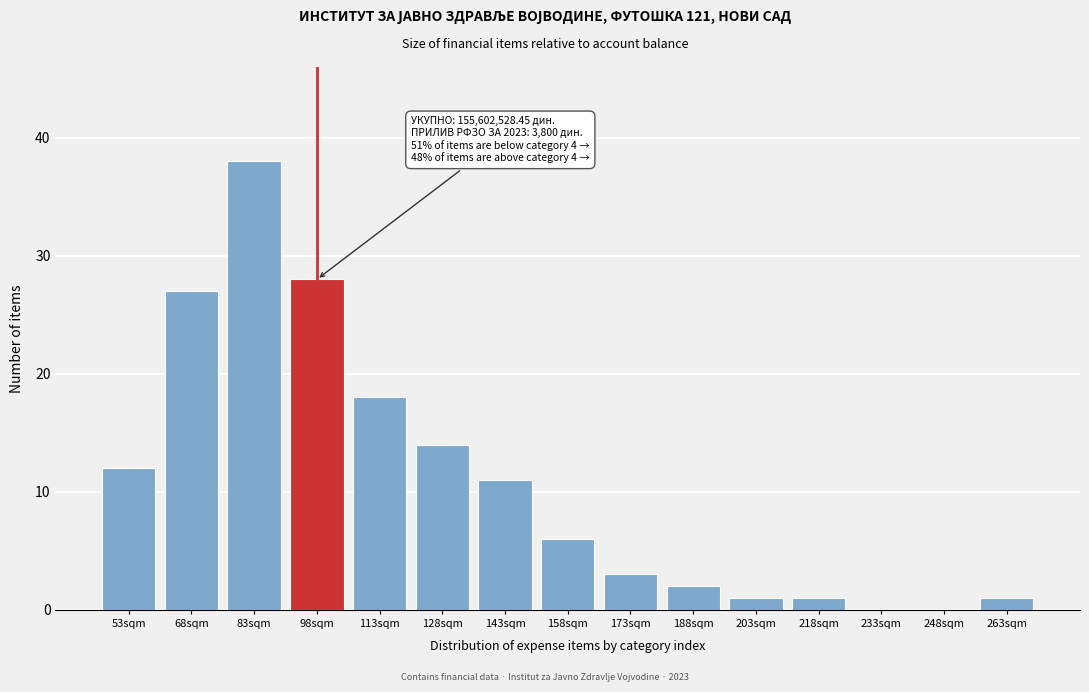

Reading left to right, extract all data points from this chart.

53sqm=12	68sqm=27	83sqm=38	98sqm=28	113sqm=18	128sqm=14	143sqm=11	158sqm=6	173sqm=3	188sqm=2	203sqm=1	218sqm=1	233sqm=0	248sqm=0	263sqm=1